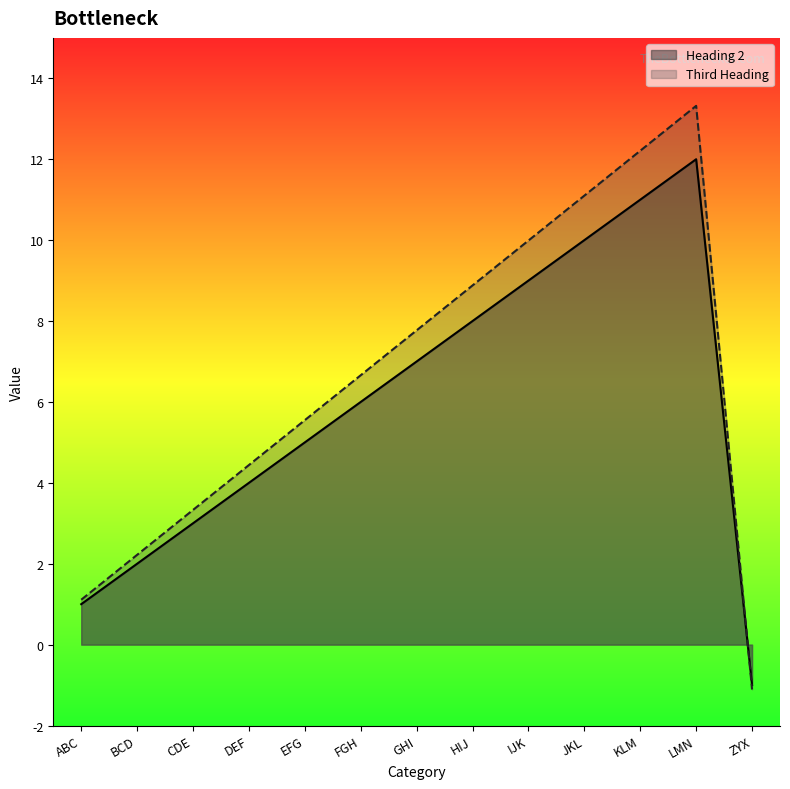

What is the sum of the Heading 2 values at KLM and CDE?

14.0